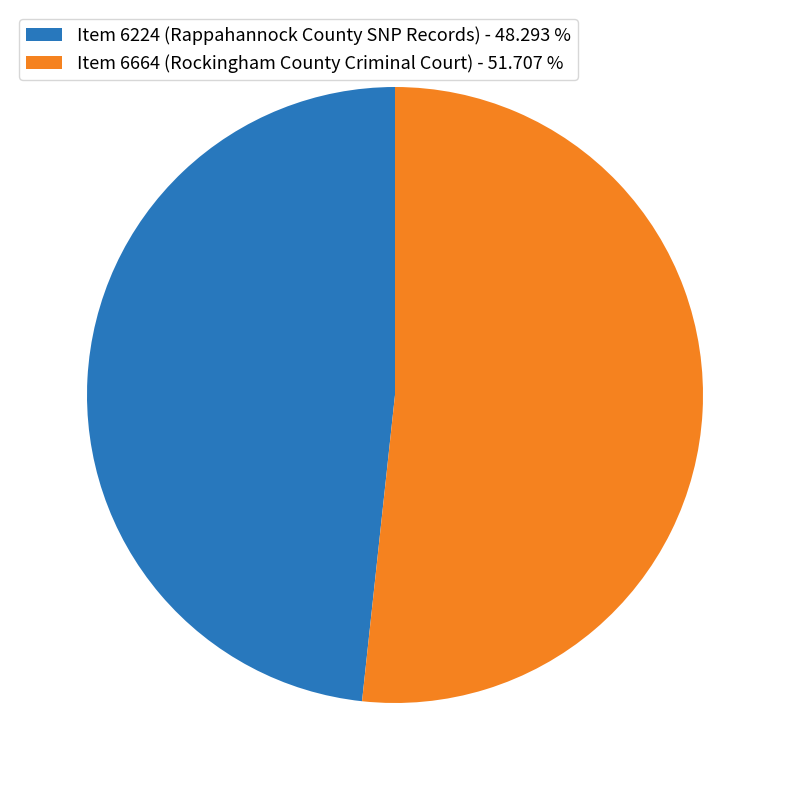

Does any single category account for the majority?

Yes